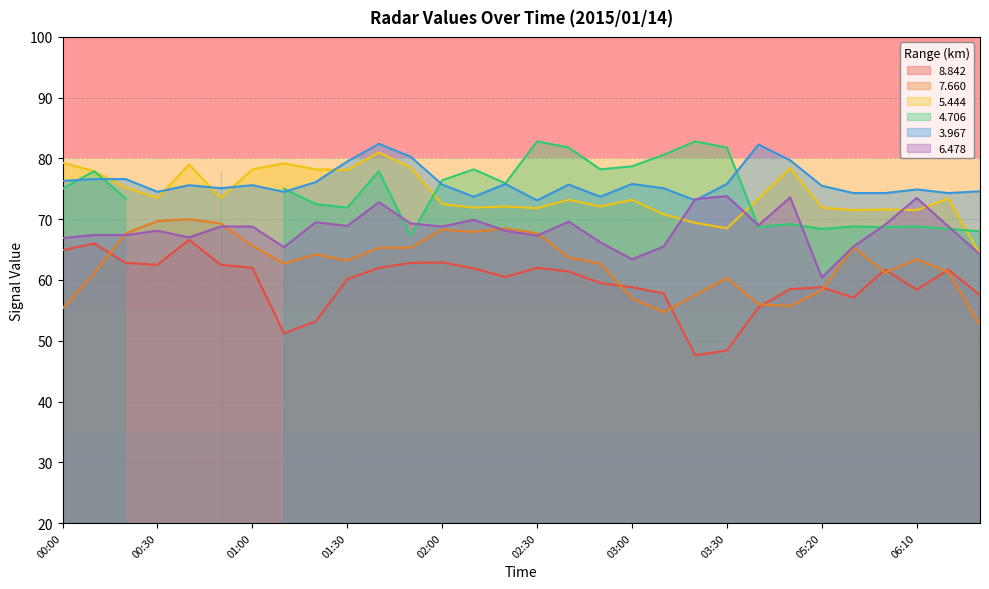

True or false: 3.967 and 7.660 intersect in this chart.

False